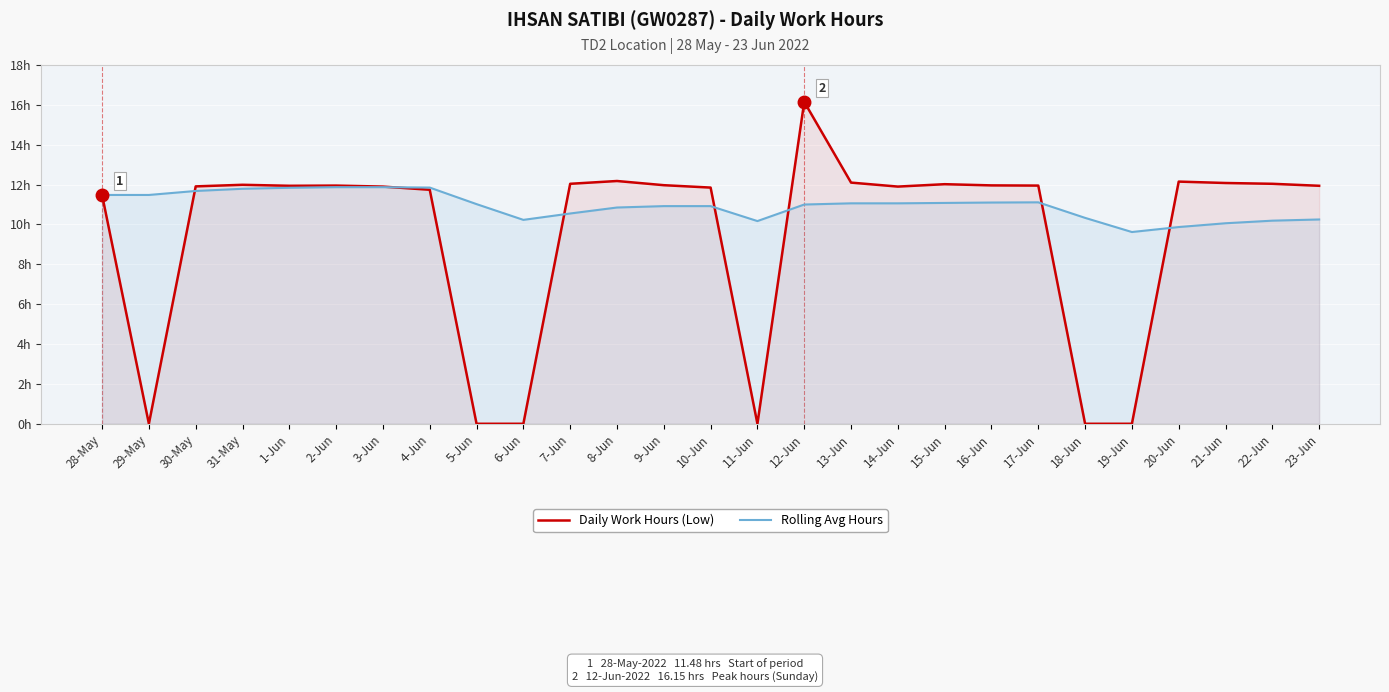

Which category has the highest value in the Rolling Avg Hours series?

2-Jun